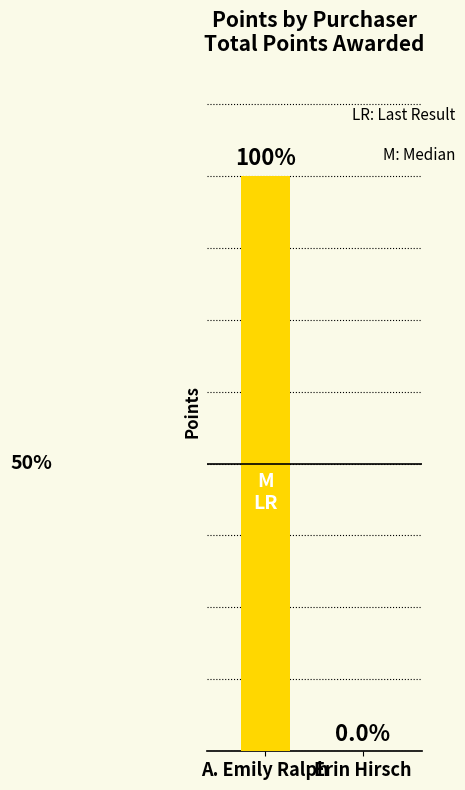

Between Erin Hirsch and A. Emily Ralph, which is larger?

A. Emily Ralph